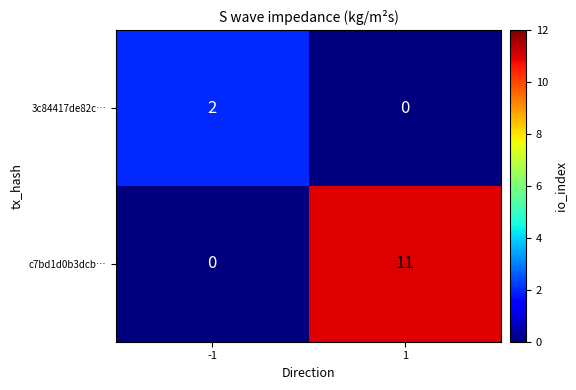

Which category has the highest value across all series?

1